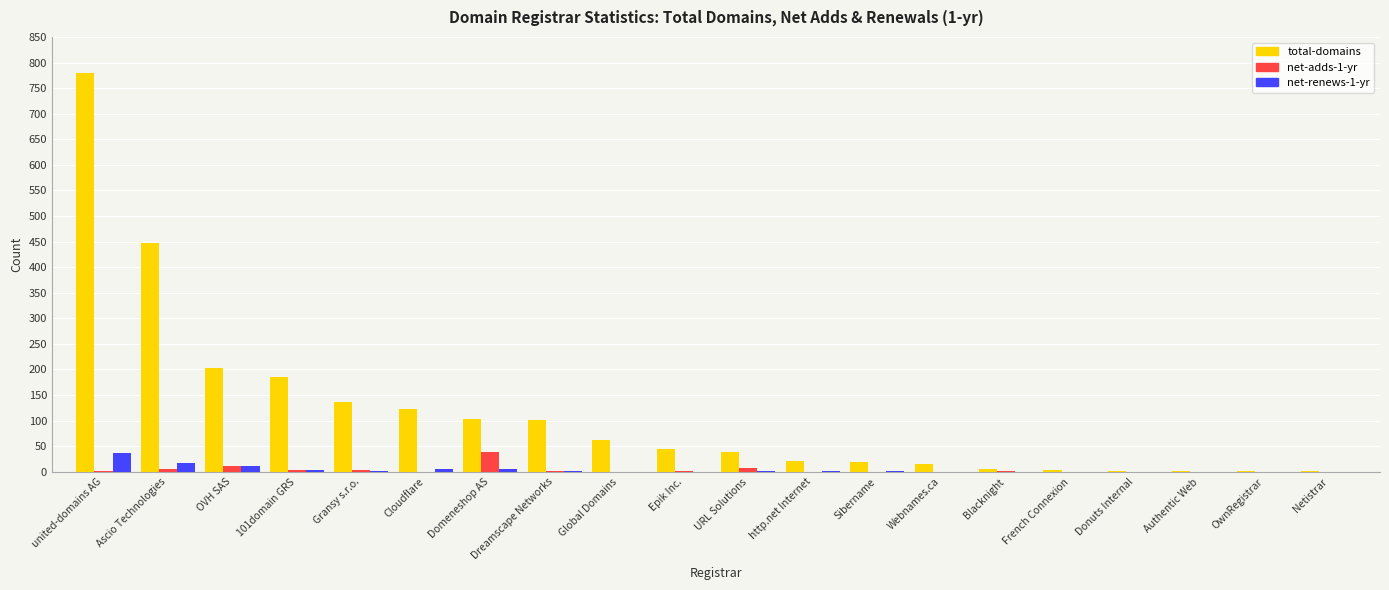

Is it true that net-adds-1-yr equals 6 at Ascio Technologies?

True